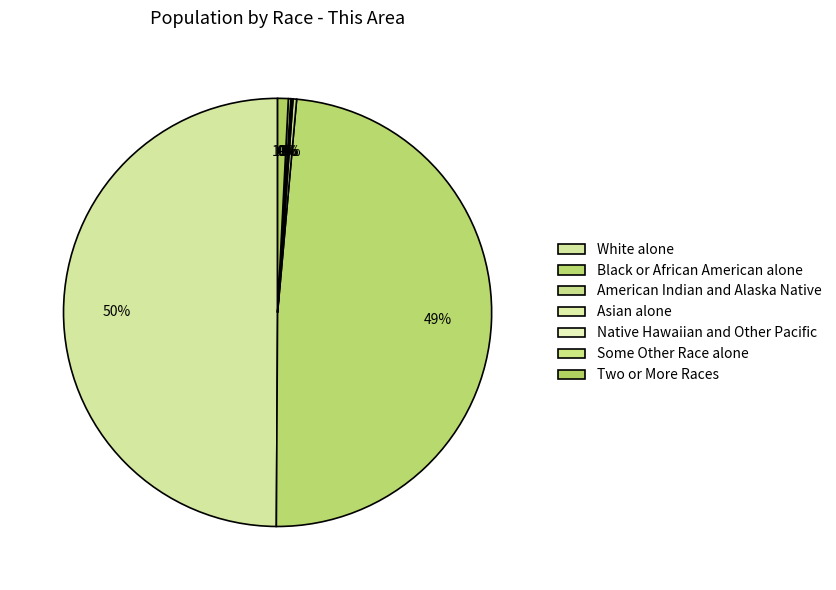

How many segments does this pie chart have?

7